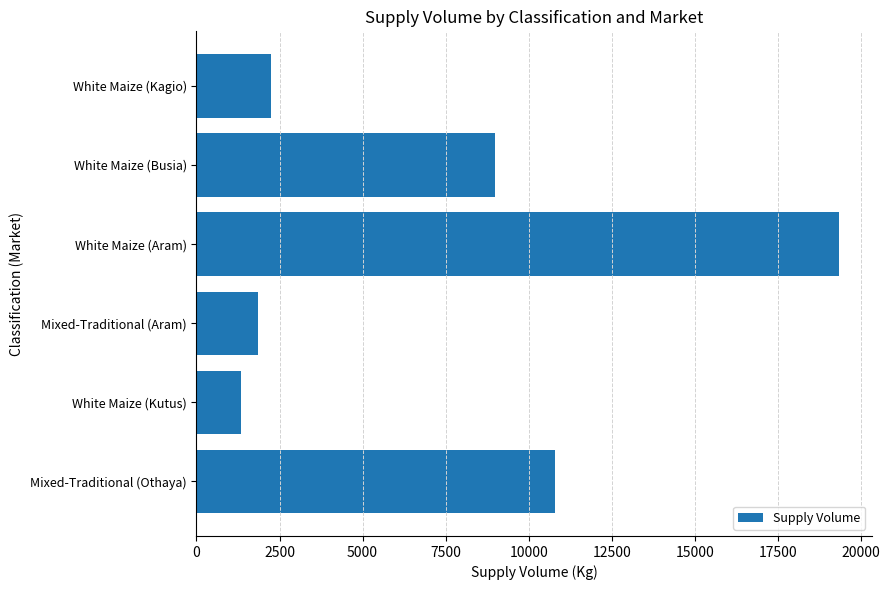

What is the change in value from White Maize (Busia) to White Maize (Aram)?

+10350